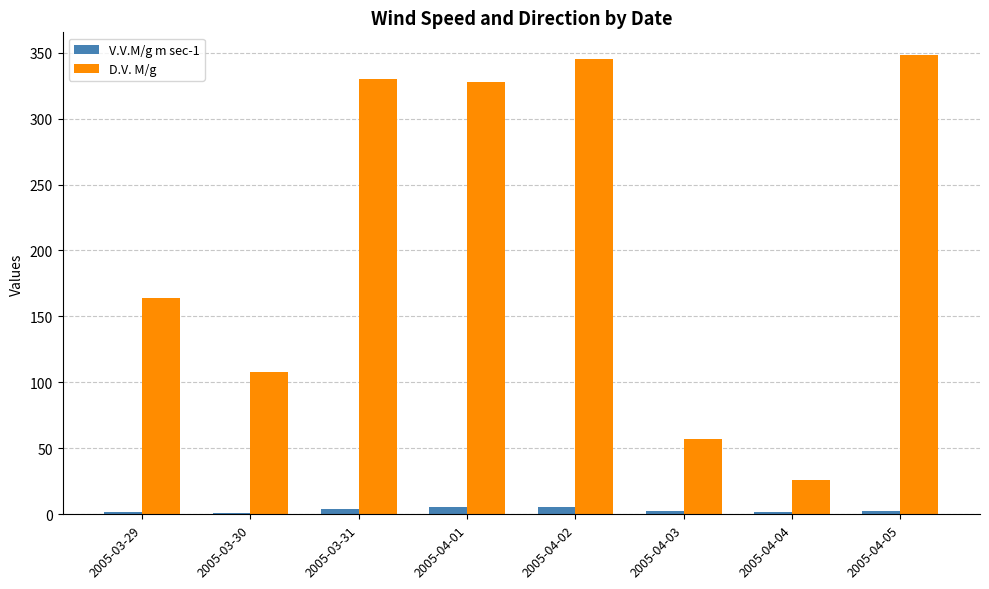

The value of D.V. M/g at 2005-03-30 is 108.0. True or false?

True